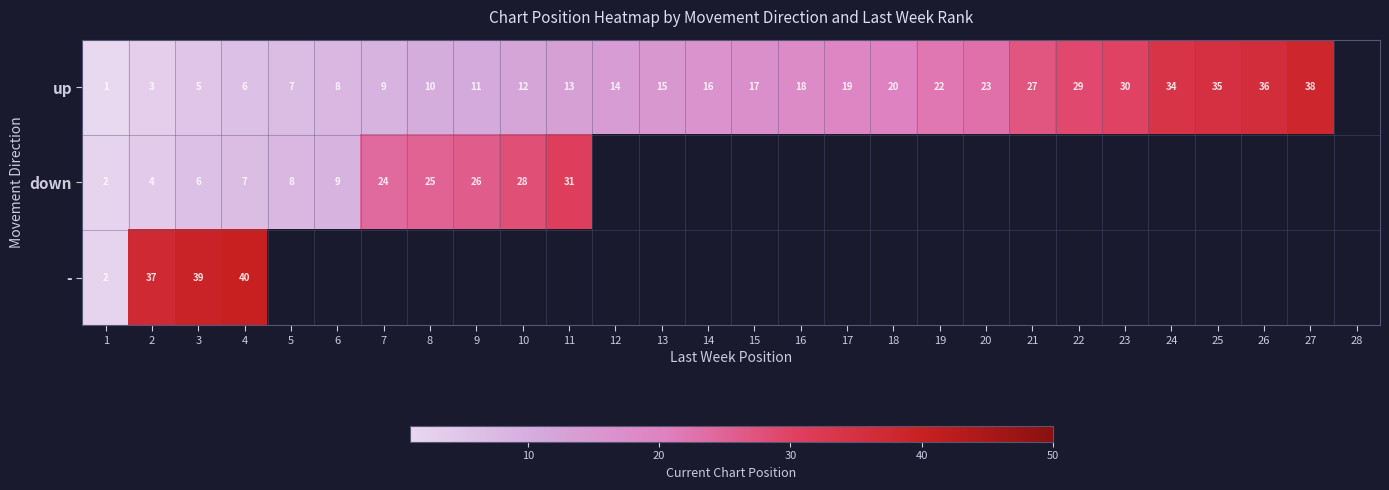

The down series shows 10 at 9. True or false?

False